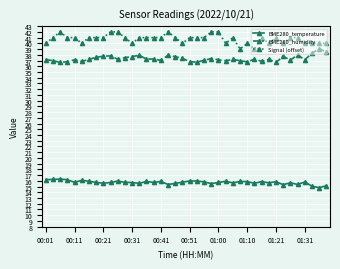

True or false: BME280_temperature and Signal (offset) intersect in this chart.

False